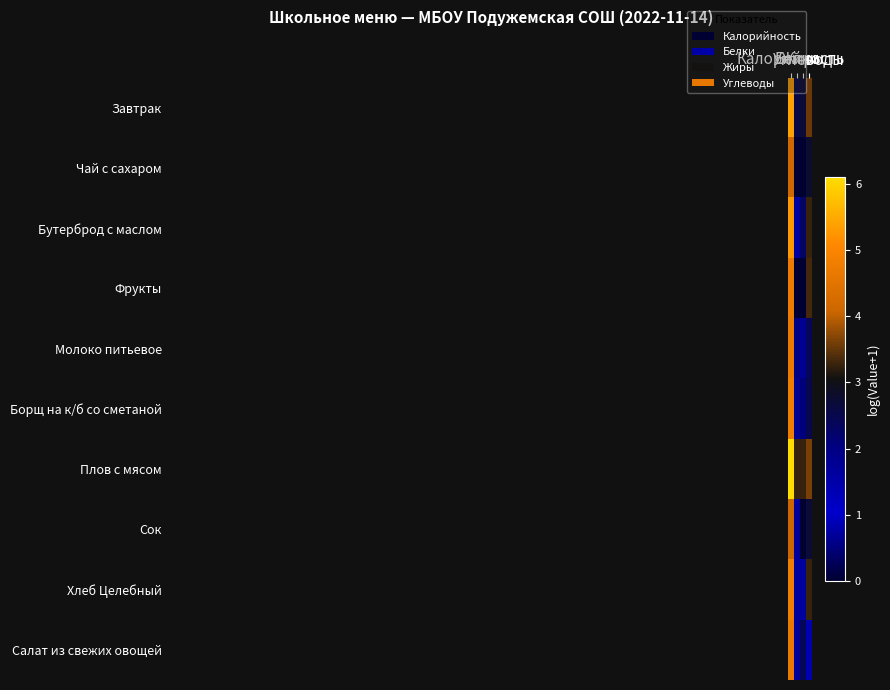

What is the difference between the highest and lowest values at Калорийность?

2.0